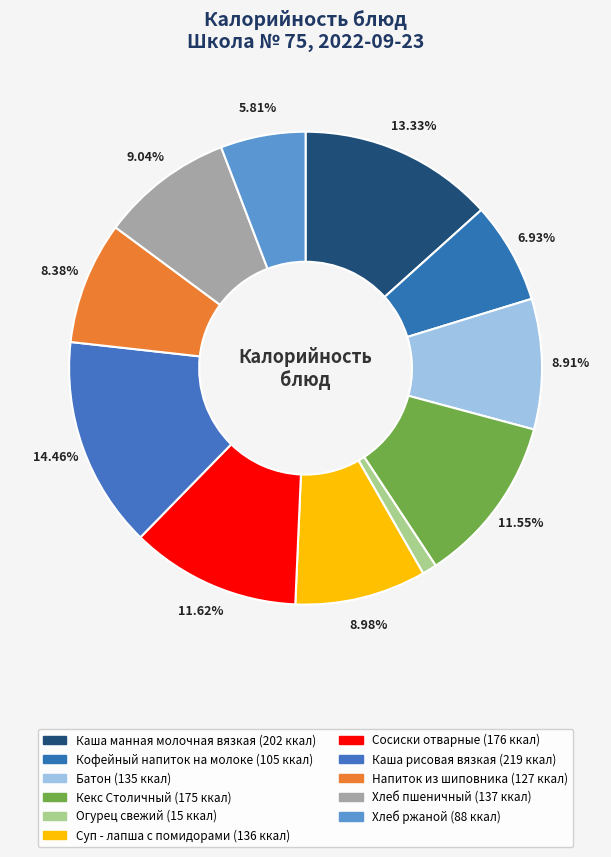

Does any single category account for the majority?

No